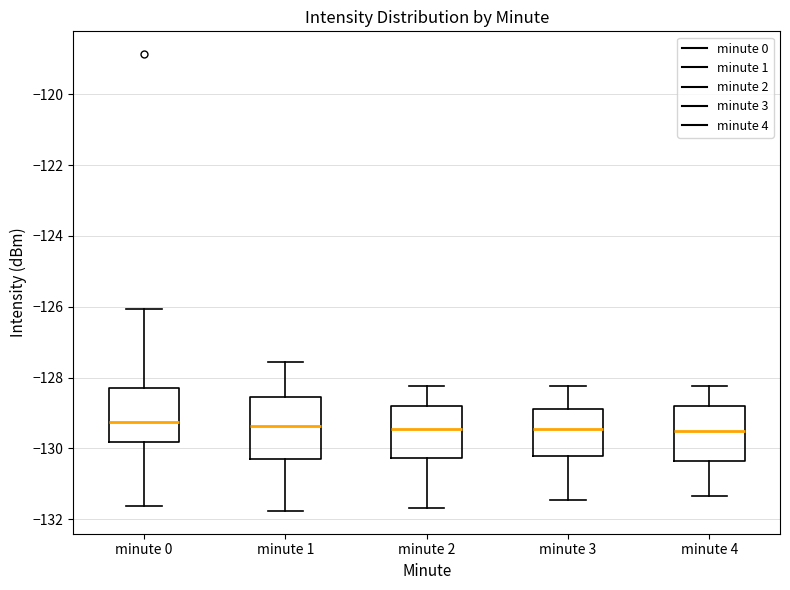

Which box is the tallest, from its lower edge to its upper edge?

minute 1